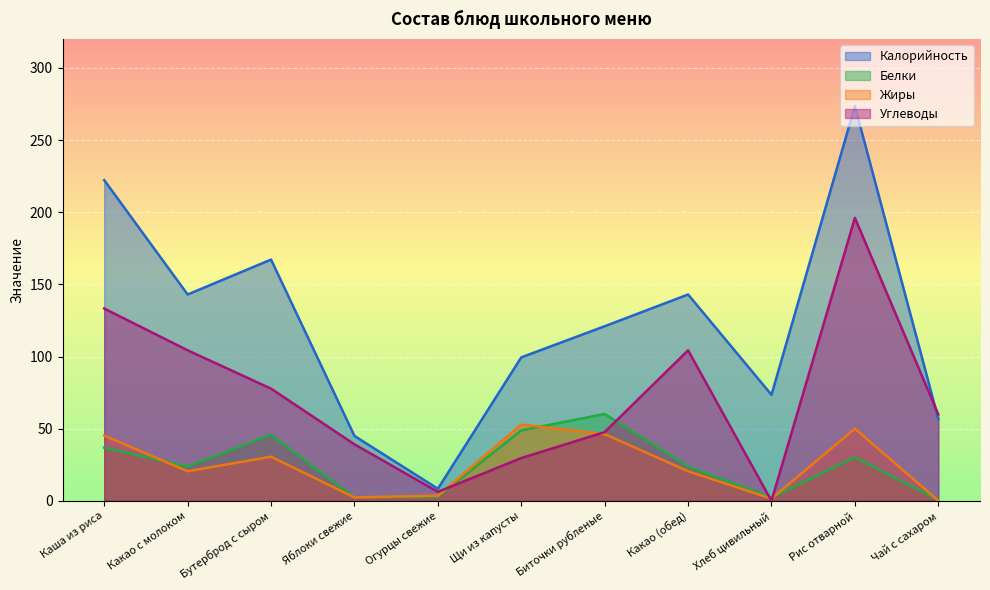

At which label is Белки closest to 30?

Рис отварной